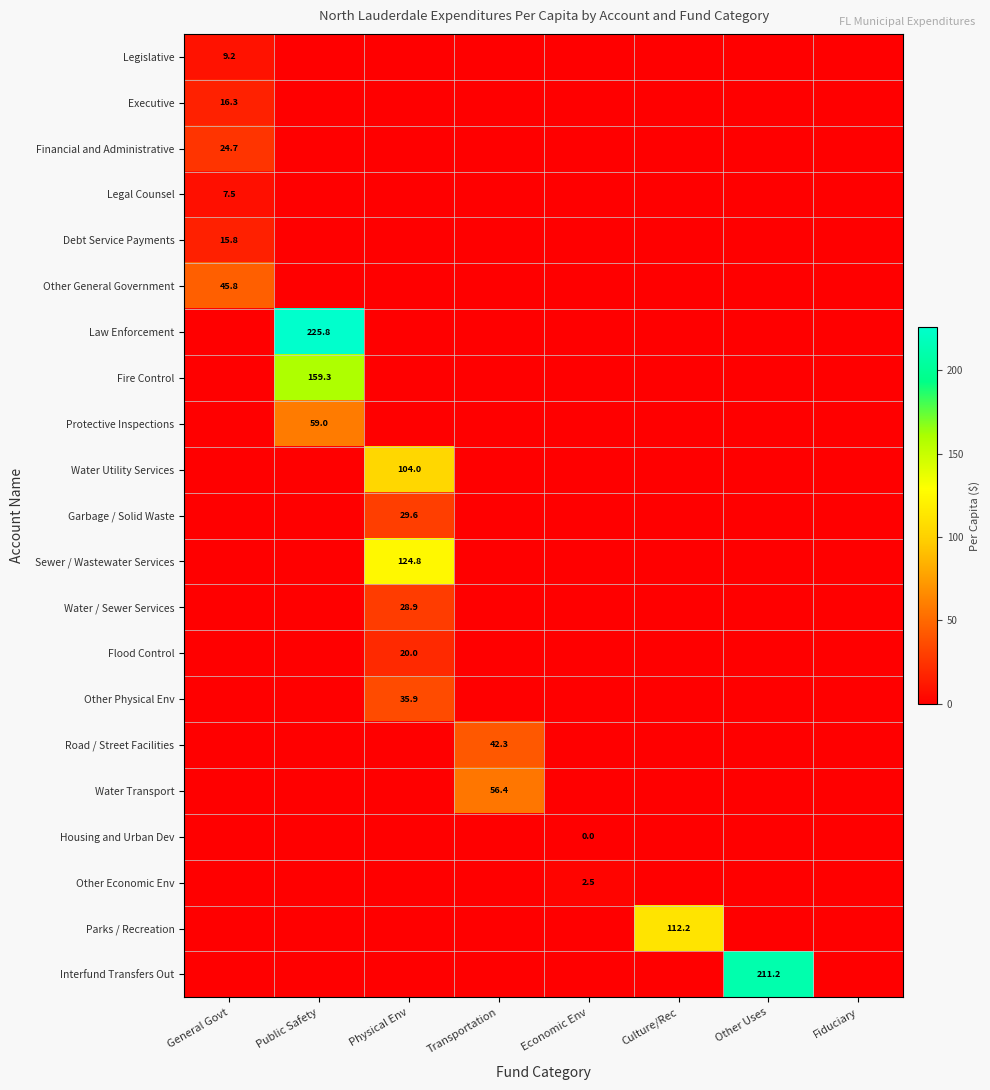

Rank the series by their maximum value, from highest to lowest.

Law Enforcement, Interfund Transfers Out, Fire Control, Sewer / Wastewater Services, Parks / Recreation, Water Utility Services, Protective Inspections, Water Transport, Other General Government, Road / Street Facilities, Other Physical Env, Garbage / Solid Waste, Water / Sewer Services, Financial and Administrative, Flood Control, Executive, Debt Service Payments, Legislative, Legal Counsel, Other Economic Env, Housing and Urban Dev